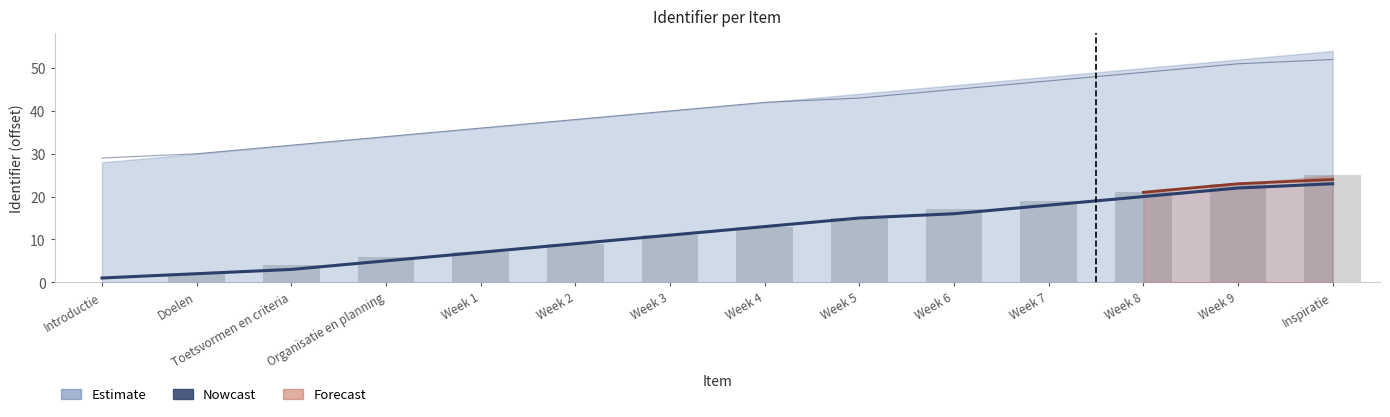

What is the label of the 12th bar from the left?

Week 8